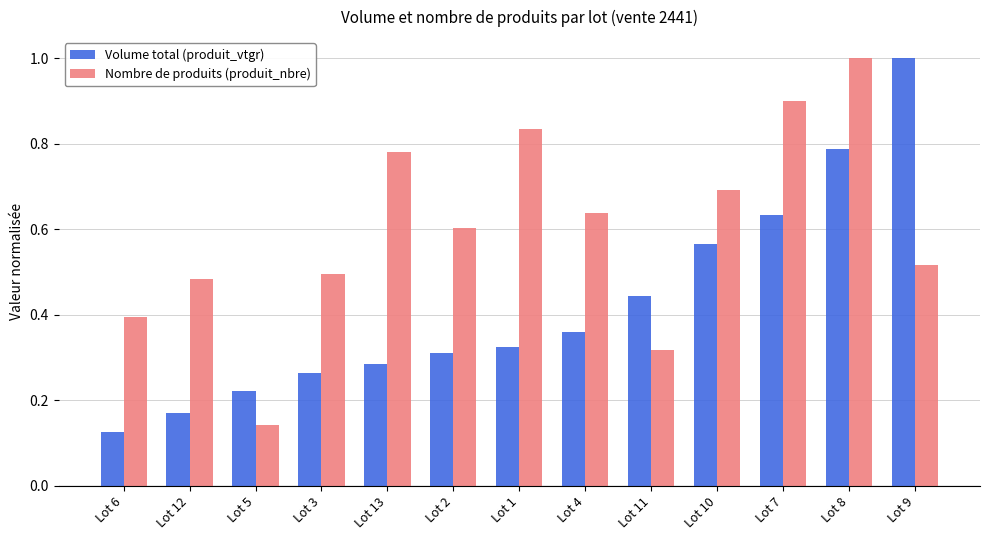

True or false: Nombre de produits (produit_nbre) has a value of 0.7 at Lot 8.

False